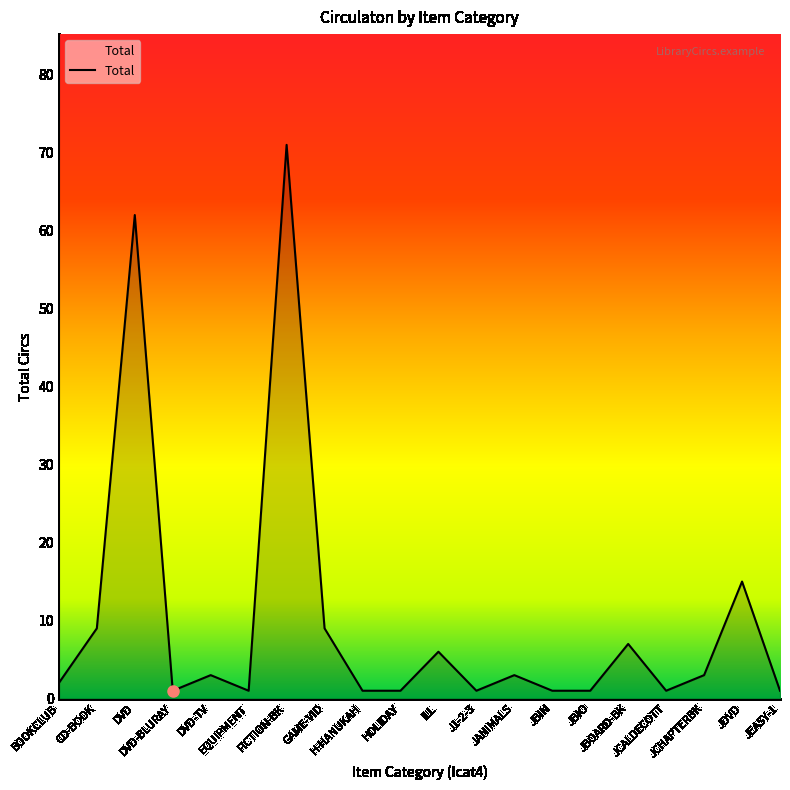

True or false: the data has more than 2 interior local peaks.

True